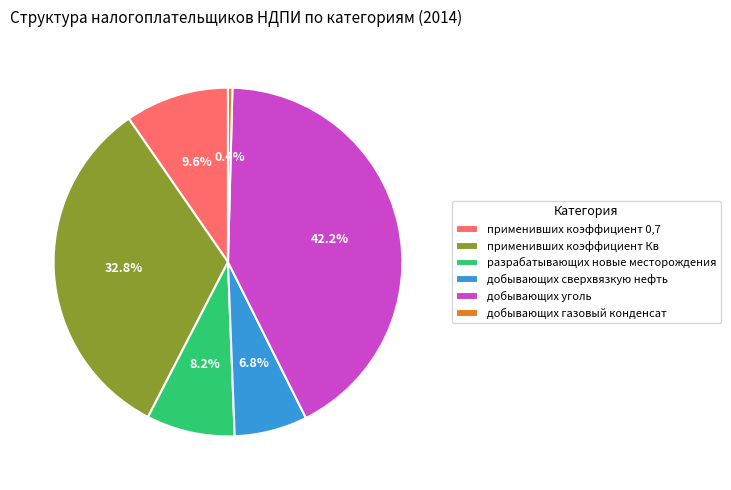

What percentage is the добывающих уголь slice, to the nearest percent?

42%